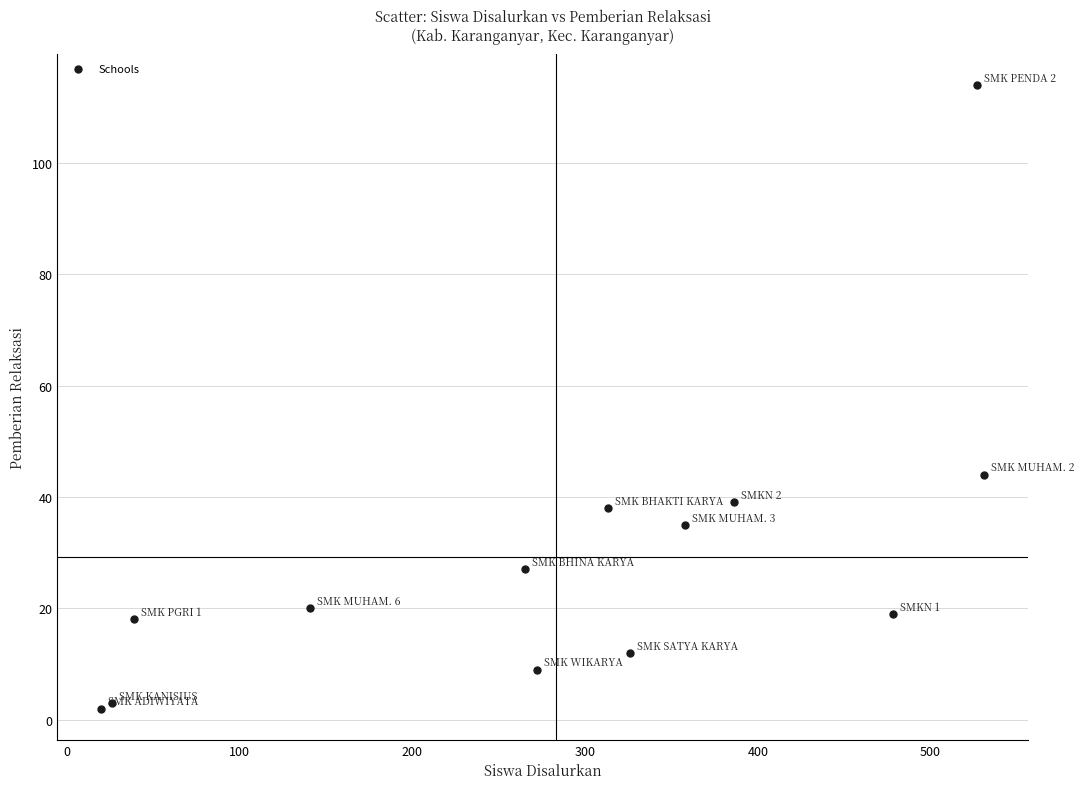

What is the range of Y values (max minus min)?

112